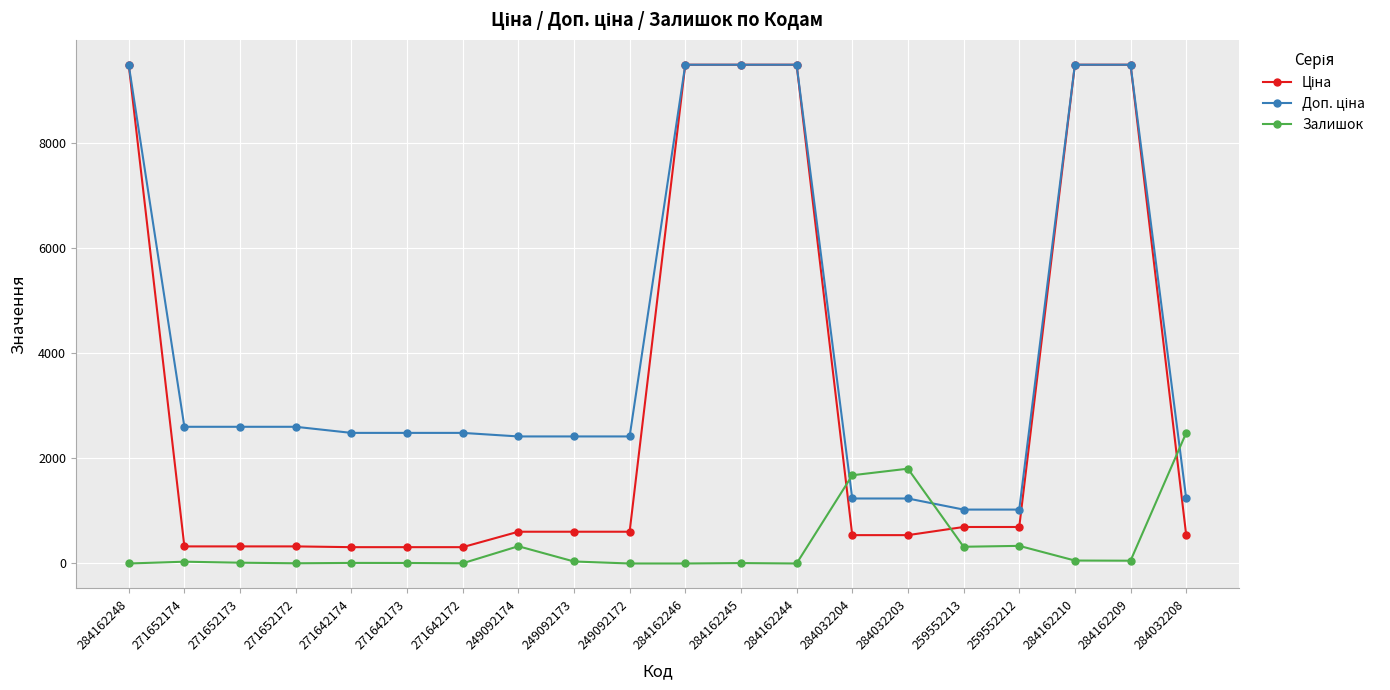

At how many categories does at least one series exceed 848?

20